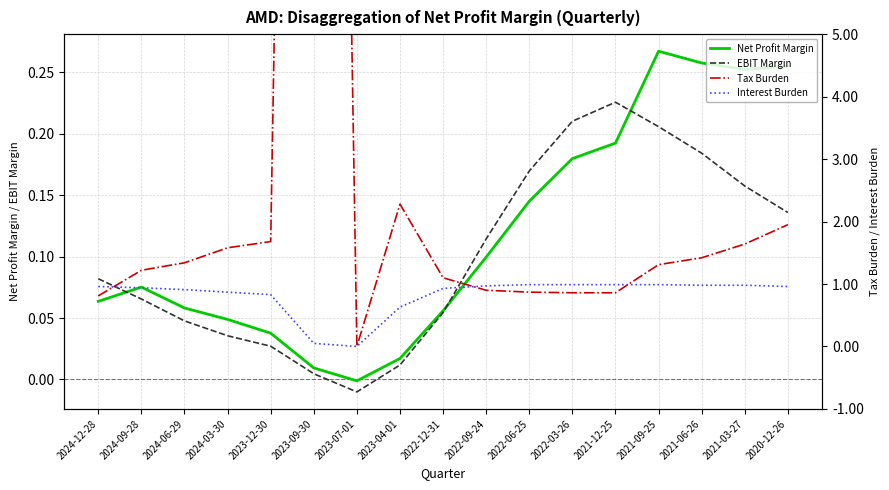

What is the difference between the second highest and minimum values in the Net Profit Margin series?

0.3